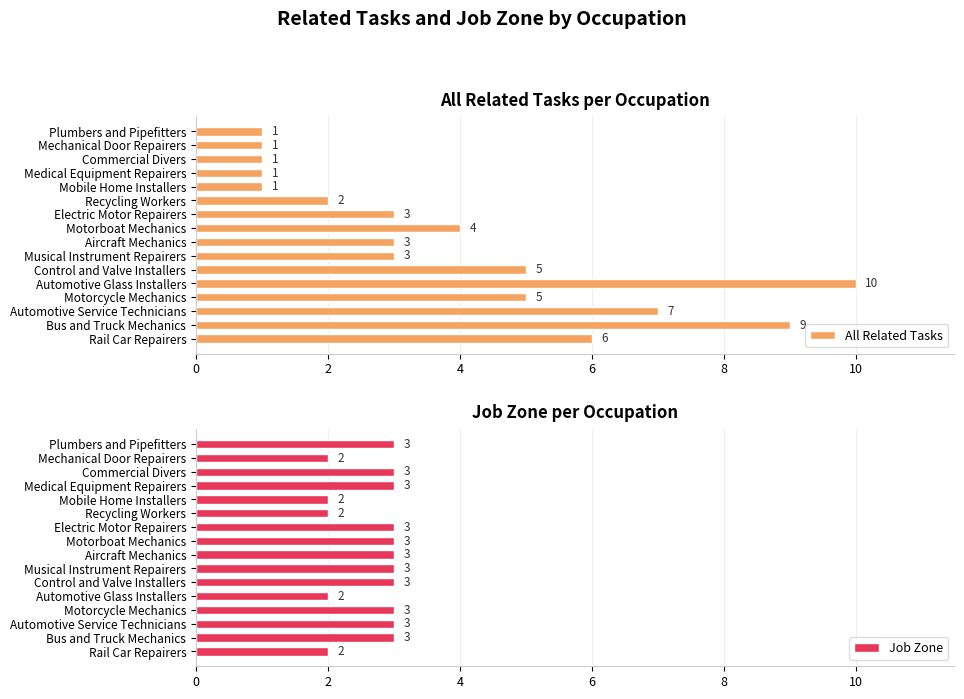

At how many categories does at least one series exceed 9?

1